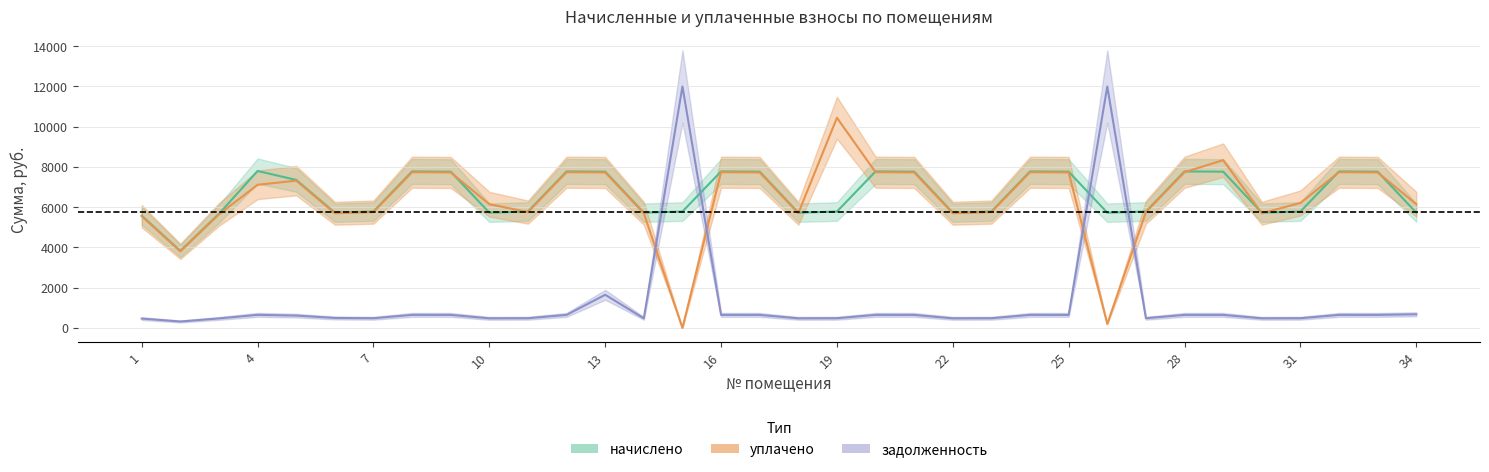

What is the sum of the уплачено values at 26 and 3?

5843.8